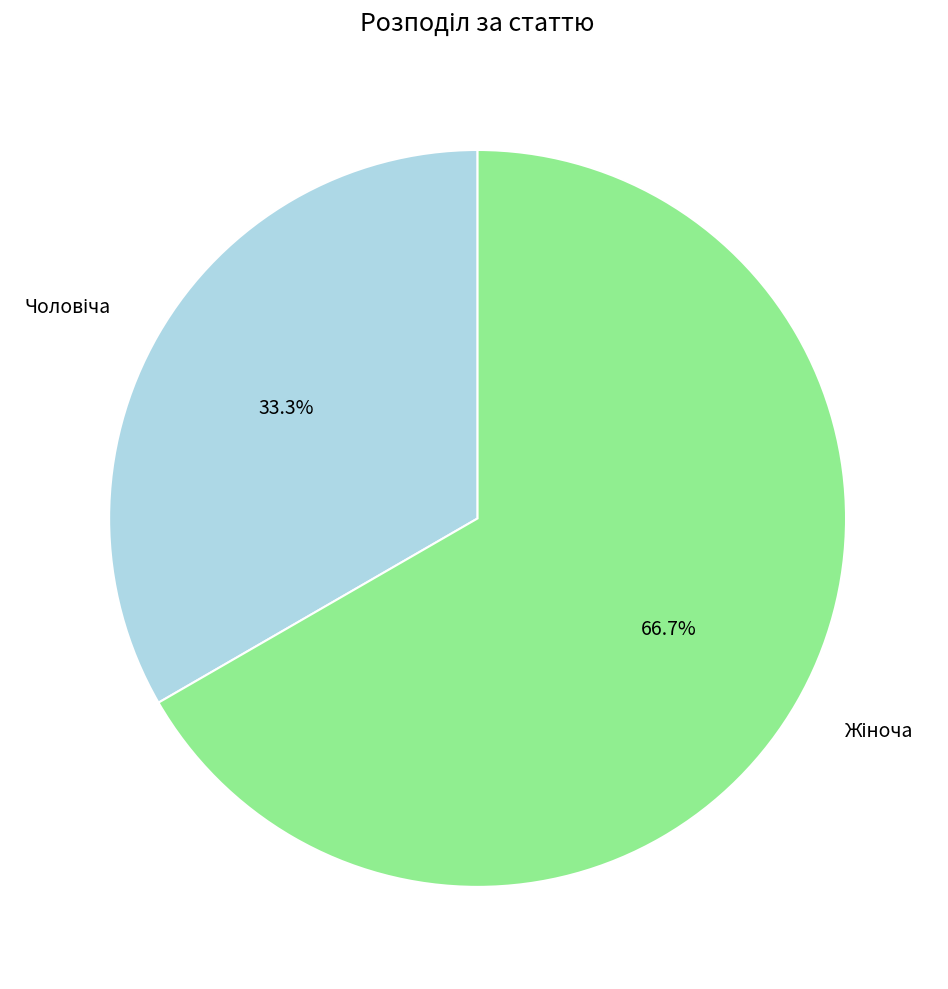

How many slices are in this pie chart?

2